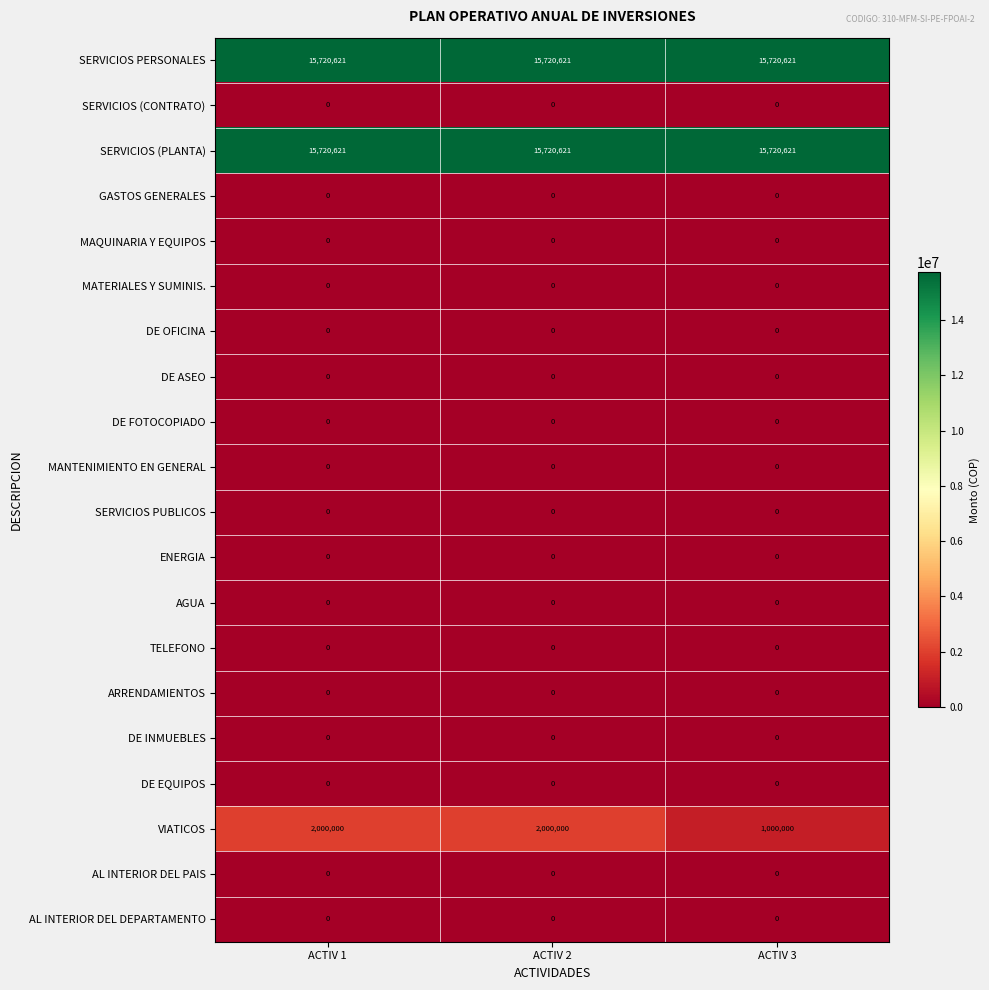

What is the lowest value of the SERVICIOS PERSONALES series?

15720621